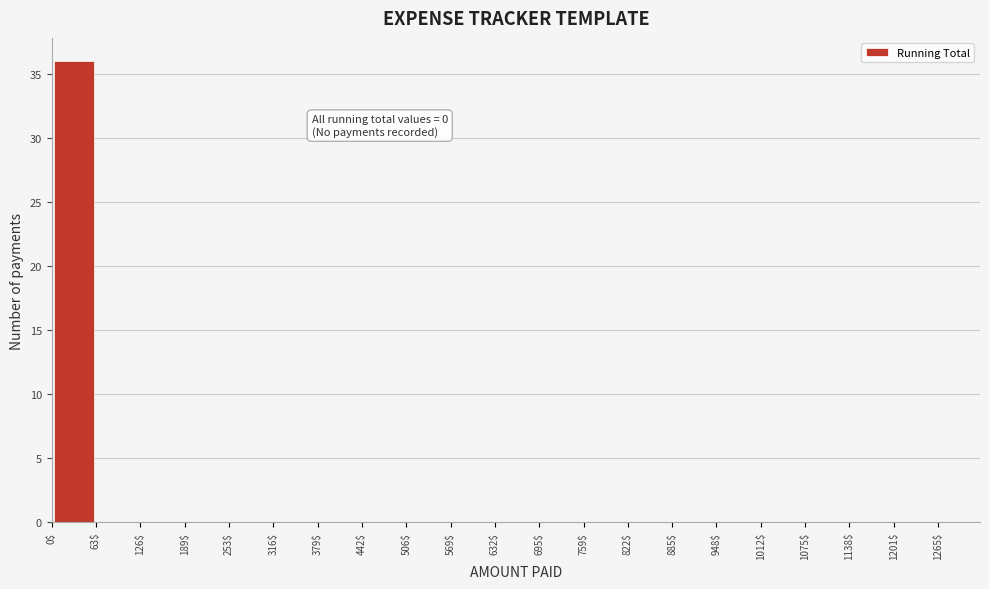

Which range on the x-axis has the tallest bar?

0$ to 63$